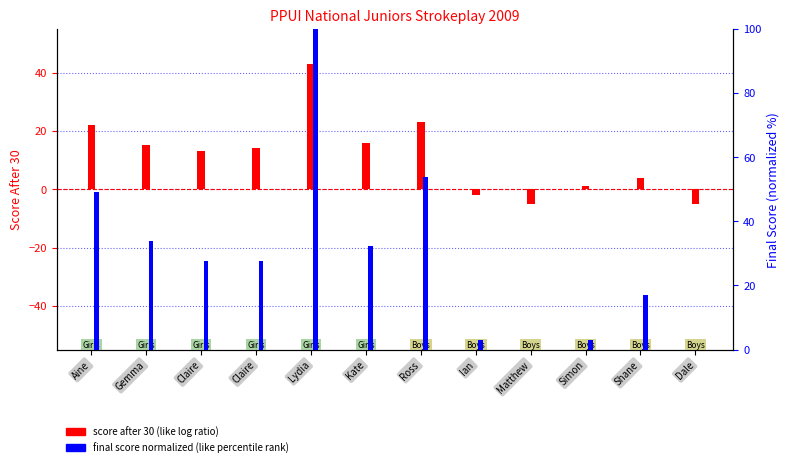

Rank the series by their maximum value, from highest to lowest.

final score (normalized), score after 30